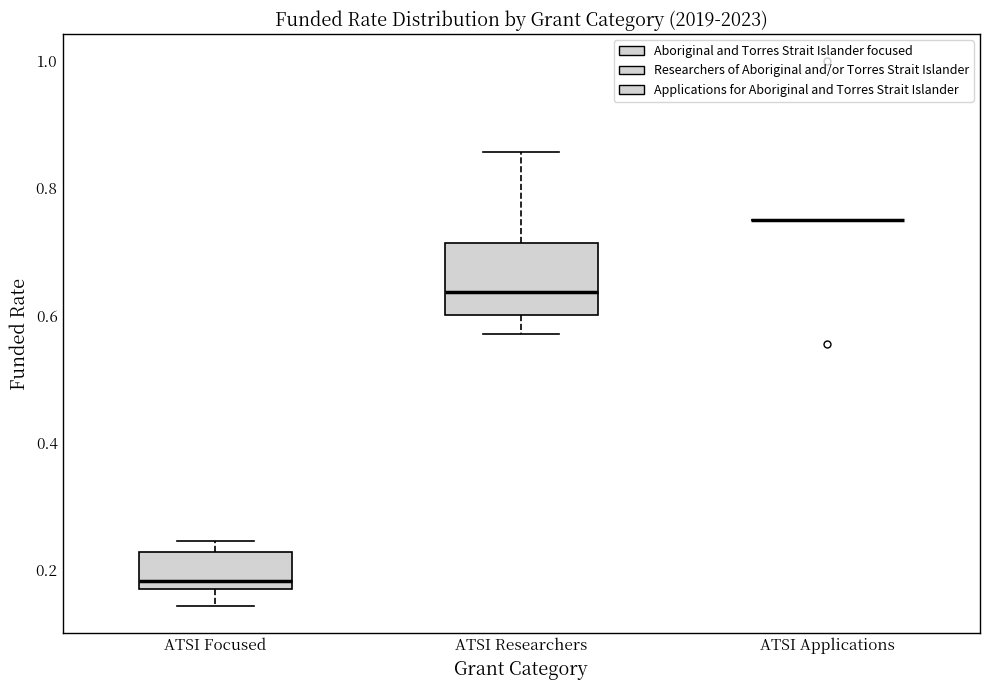

Reading left to right, transcribe this box plot: for each box, give where its median line is, the range the box spans, and where its two whiskers end, as read against the y-axis. The values are not printed on the chart, so give them approximately, as read against the axis.

ATSI Focused: median 0.18, box 0.16 to 0.22, whiskers 0.14 to 0.24
ATSI Researchers: median 0.64, box 0.60 to 0.72, whiskers 0.58 to 0.86
ATSI Applications: box collapsed to a line at 0.76, whiskers 0.76 to 0.76